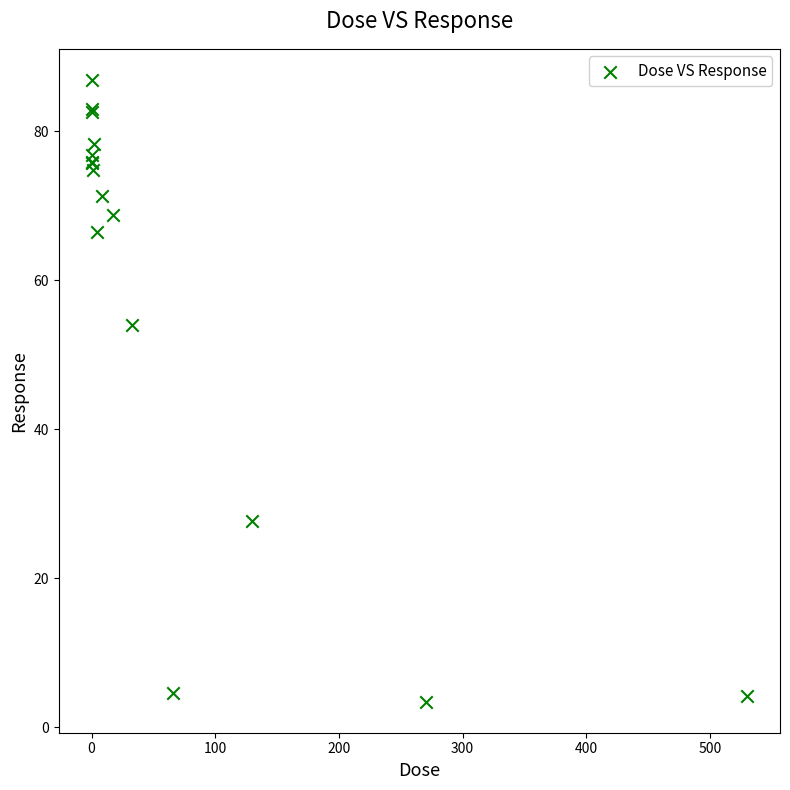

What Y value in the scatter plot is closest to 45?

54.0